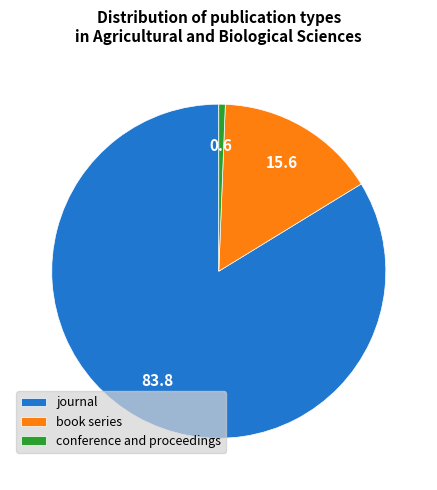

Rank the categories by value from lowest to highest.

conference and proceedings, book series, journal